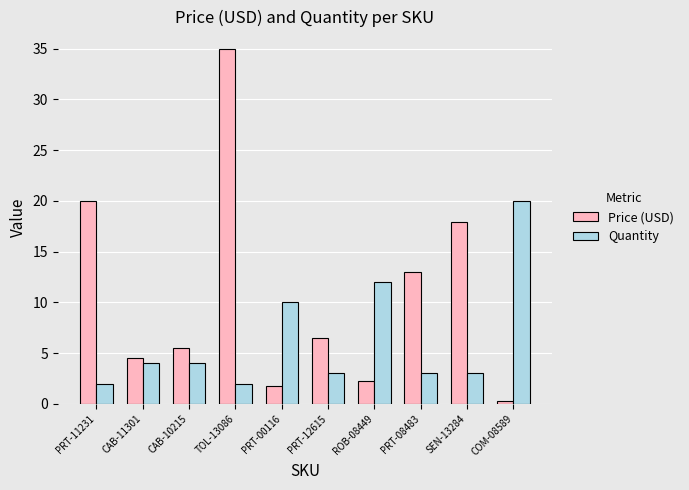

At which category is the sum across all series the highest?

TOL-13086